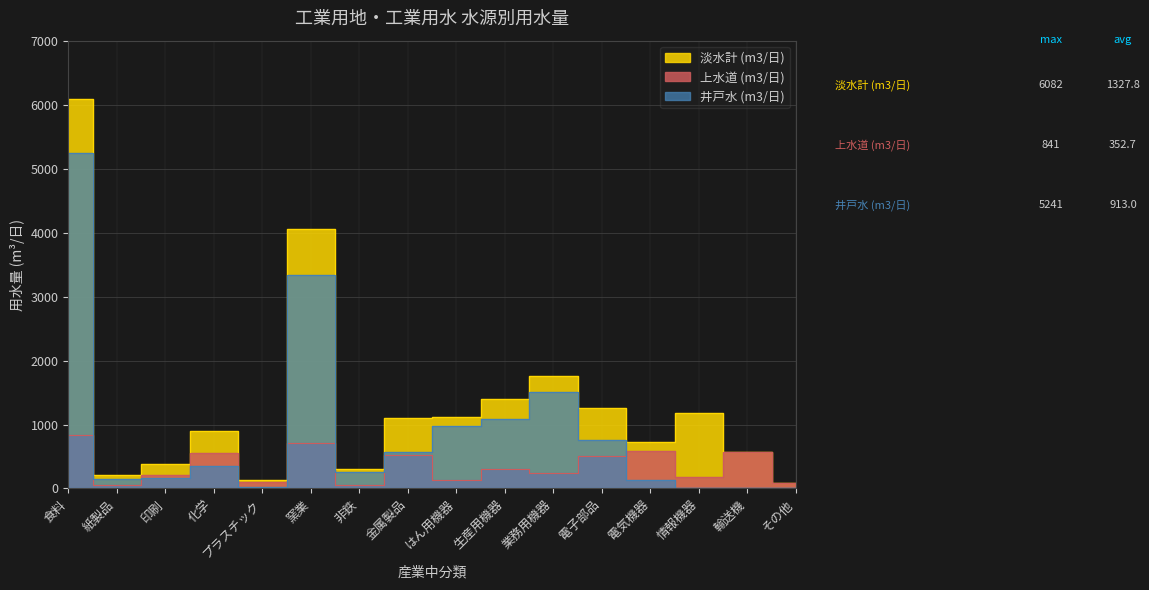

How many data points in 淡水計 (m3/日) are less than 1095?

8